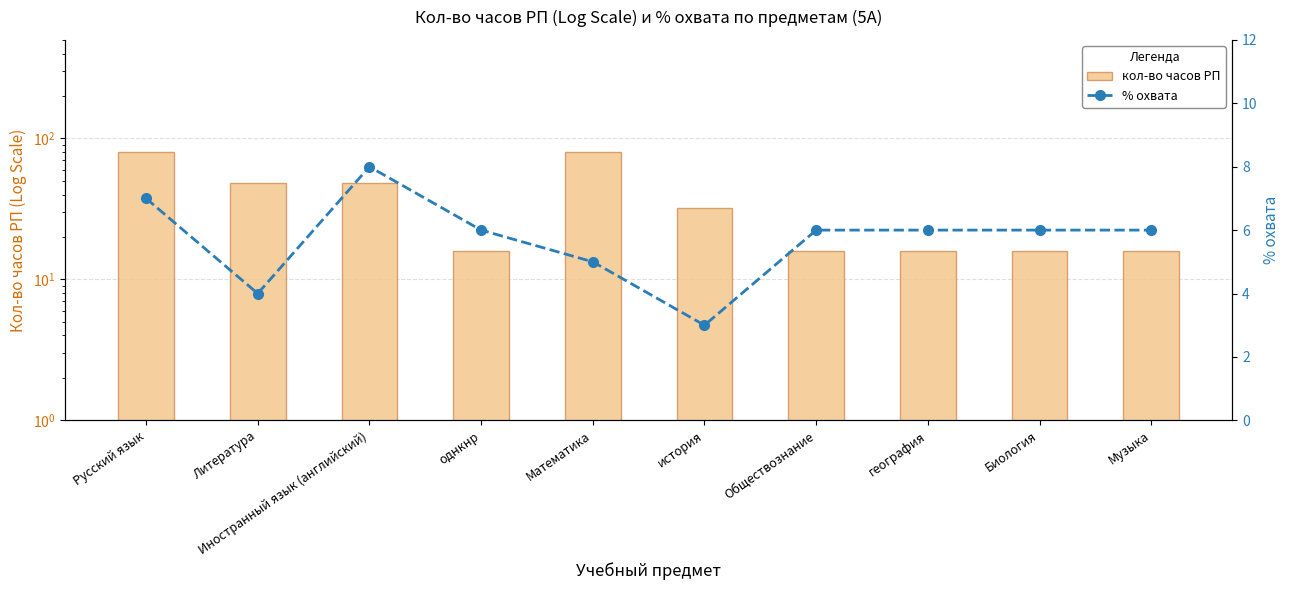

How many series are shown in this chart?

2